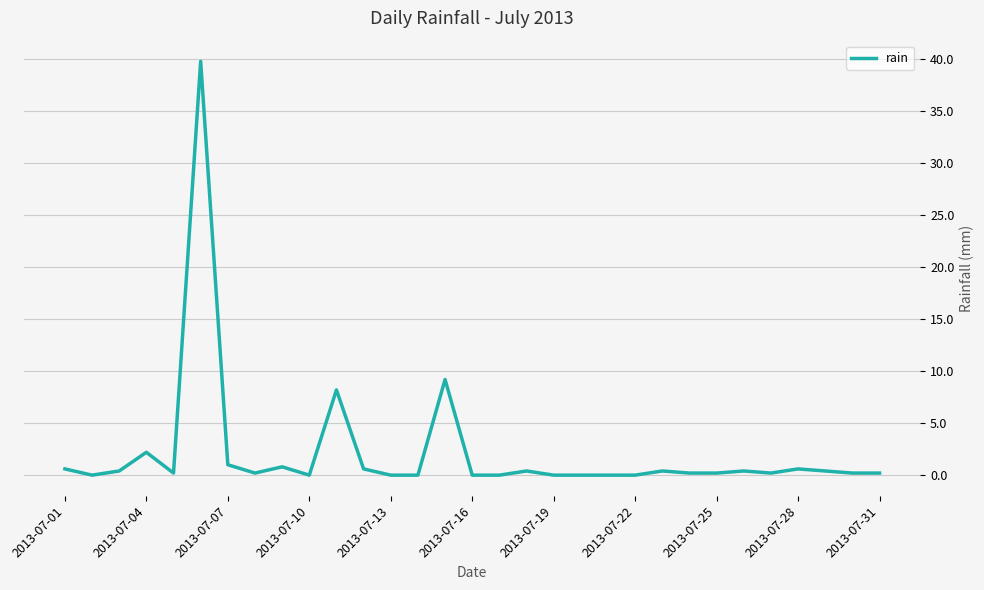

What is the greatest value displayed?

39.8